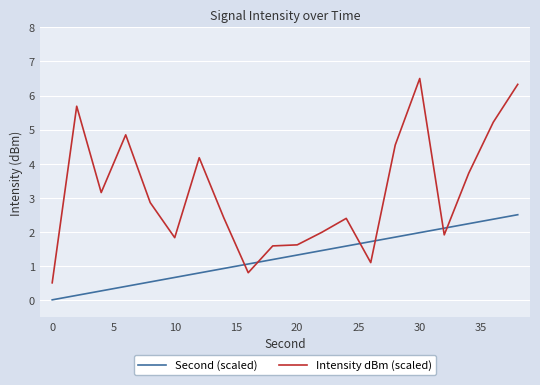

True or false: Intensity dBm (scaled) has more than 1 points higher than both neighbors.

True